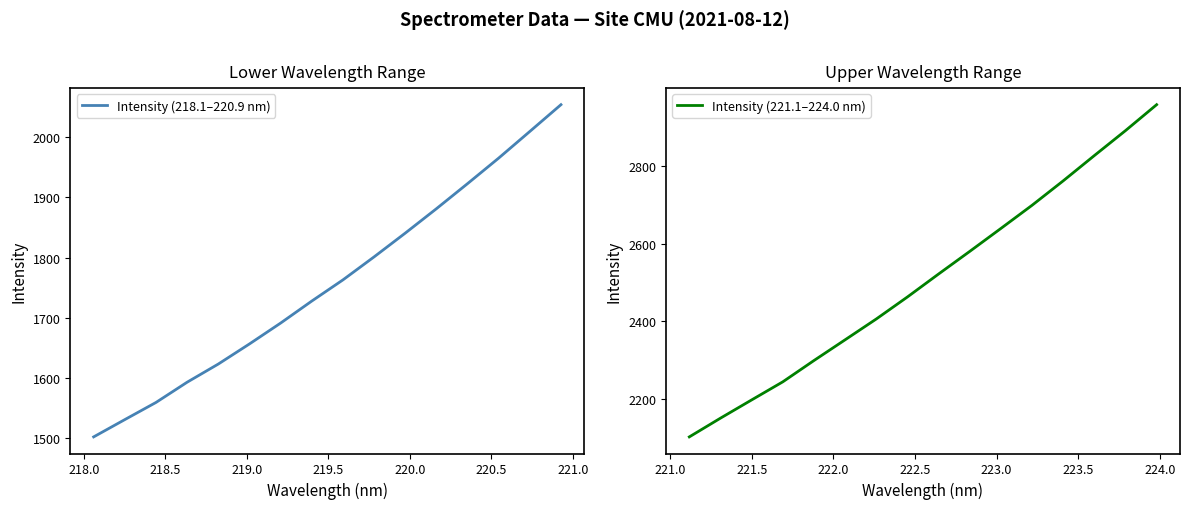

What is the lowest value of the Intensity (218.1–220.9 nm) series?

1501.7